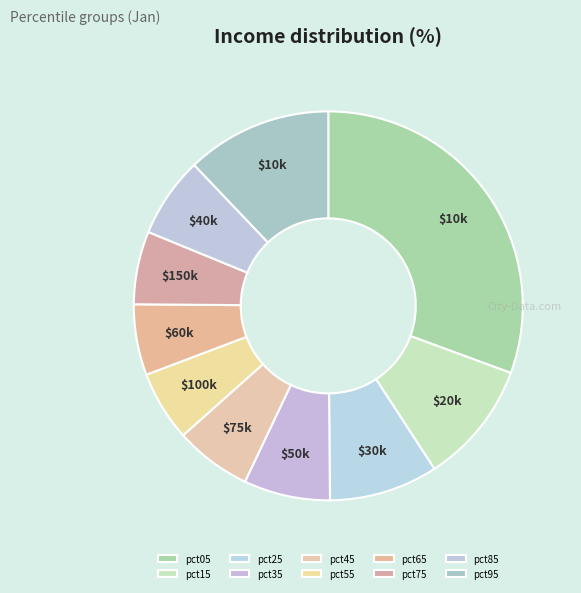

How many slices are in this pie chart?

10